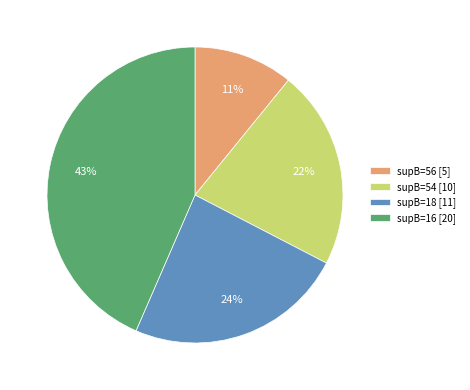

To the nearest percent, what is the combined percentage of supB=18 [11] and supB=56 [5]?

35%